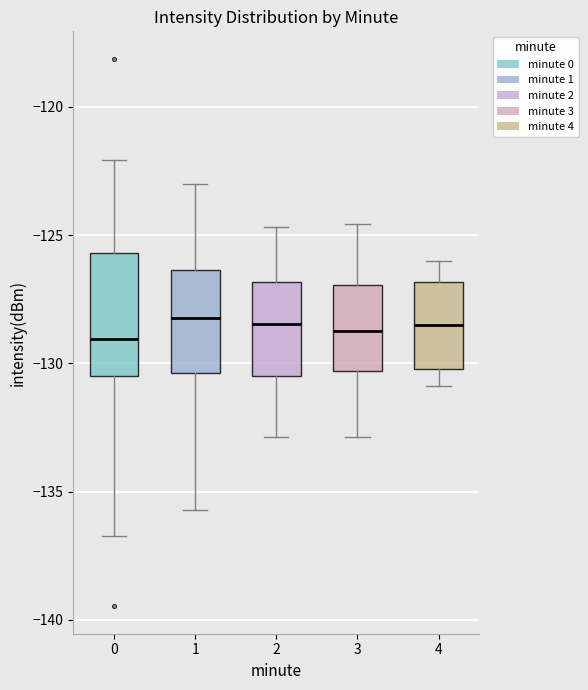

Reading left to right, read every box against the y-axis: the position of its median line, the range the box covers, and the ends of its whiskers. The values are not printed on the chart, so give them approximately, as read against the axis.

0: median -129.0, box -130.5 to -125.5, whiskers -136.5 to -122.0
1: median -128.0, box -130.5 to -126.5, whiskers -135.5 to -123.0
2: median -128.5, box -130.5 to -127.0, whiskers -133.0 to -124.5
3: median -128.5, box -130.5 to -127.0, whiskers -133.0 to -124.5
4: median -128.5, box -130.0 to -127.0, whiskers -131.0 to -126.0